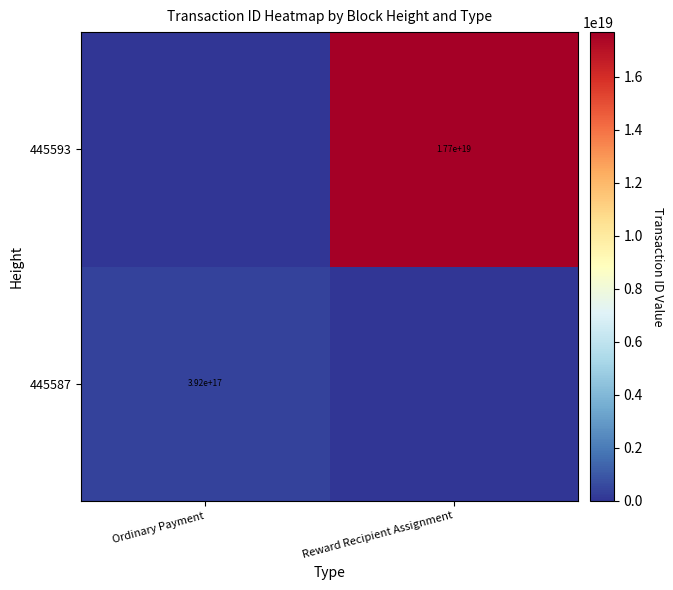

True or false: 445593 has a value of 5161678473938048000 at Reward Recipient Assignment.

False